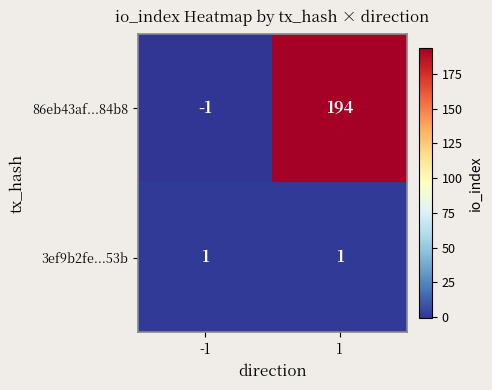

The value of 86eb43af...84b8 at 1 is 194. True or false?

True